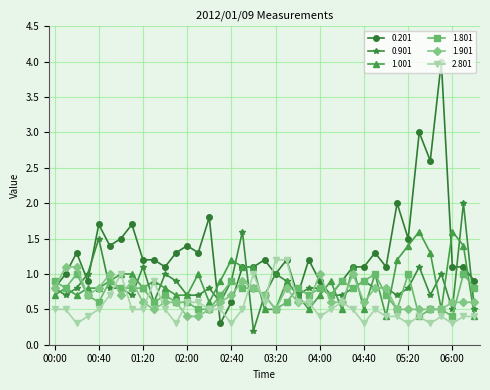

What is the value of the 0.201 point at the 18th from the left?

1.1